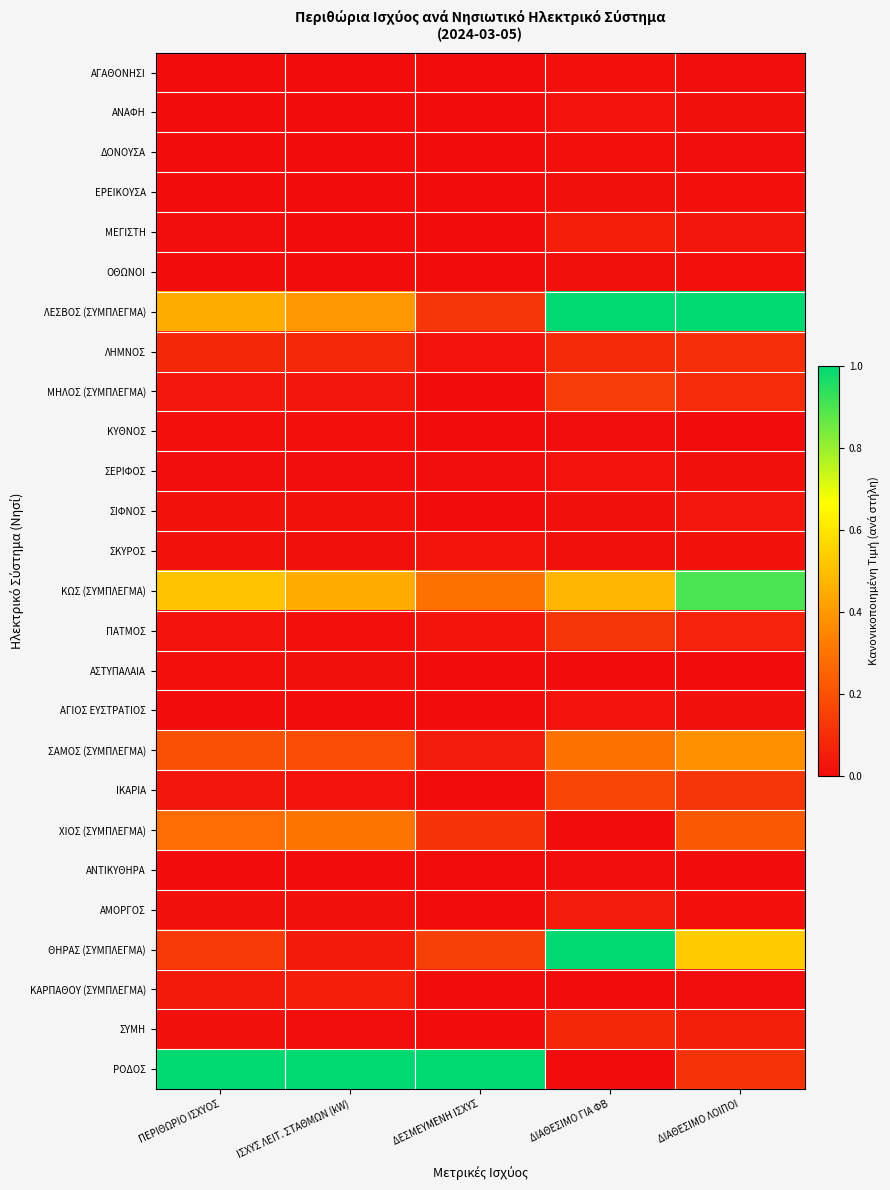

What is the difference between the highest and lowest values at ΙΣΧΥΣ ΛΕΙΤ. ΣΤΑΘΜΩΝ (kW)?

1.0